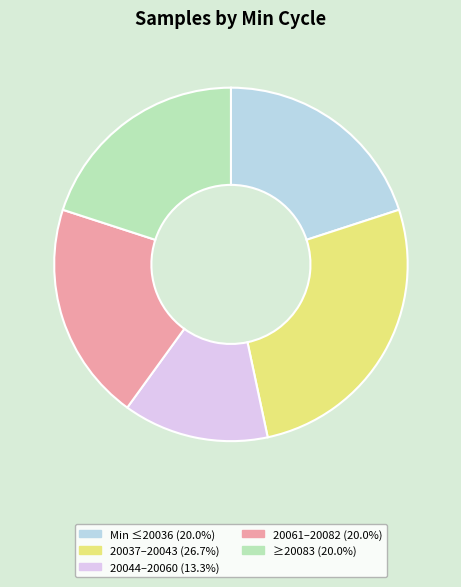

Is there a majority slice in this chart?

No